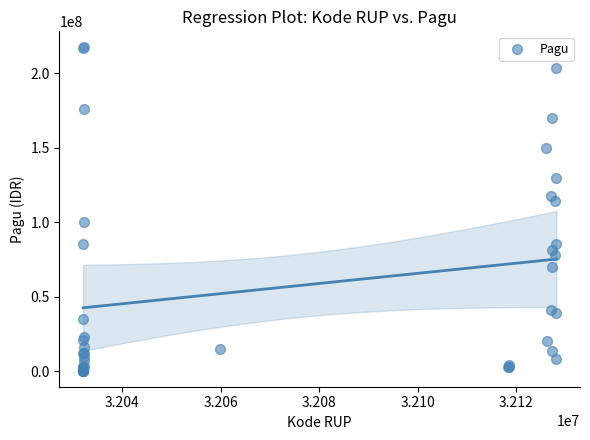

What Y value in the scatter plot is closest to 108830000?

114296000